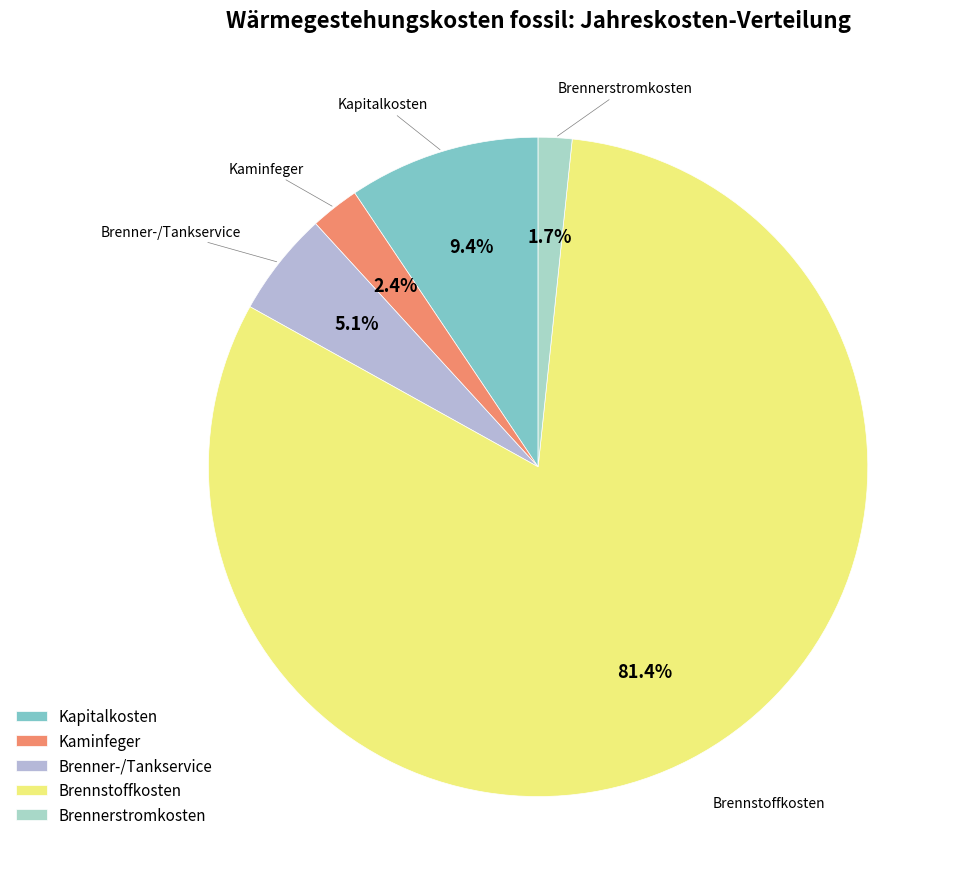

Rank the categories by value from highest to lowest.

Brennstoffkosten, Kapitalkosten, Brenner-/Tankservice, Kaminfeger, Brennerstromkosten